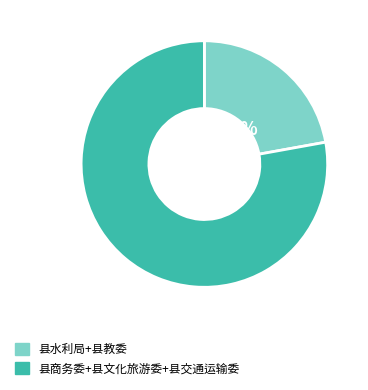

Rank the categories by value from lowest to highest.

县水利局+县教委, 县商务委+县文化旅游委+县交通运输委